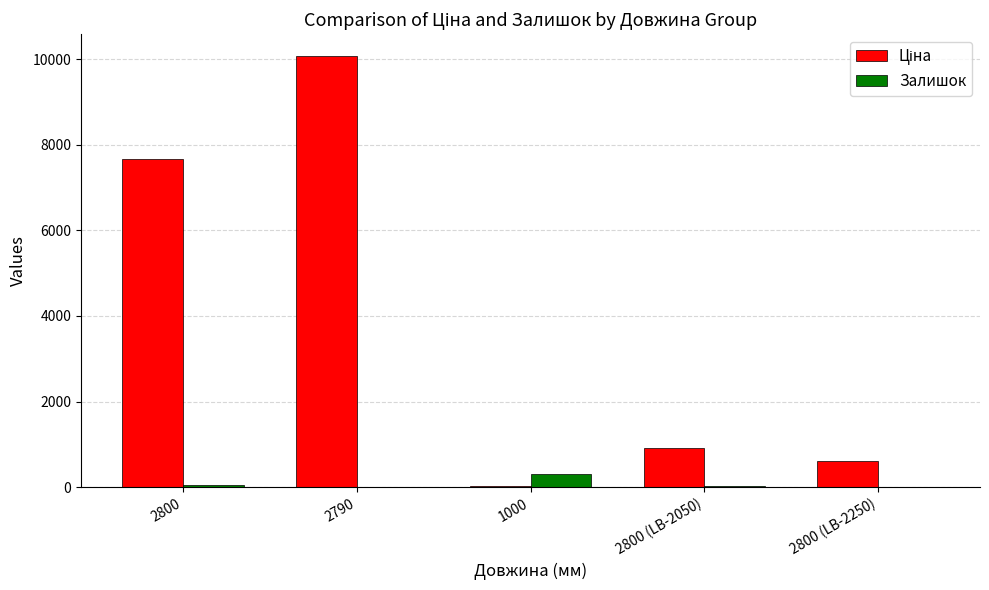

Is it true that Залишок equals 10.0 at 2790?

True